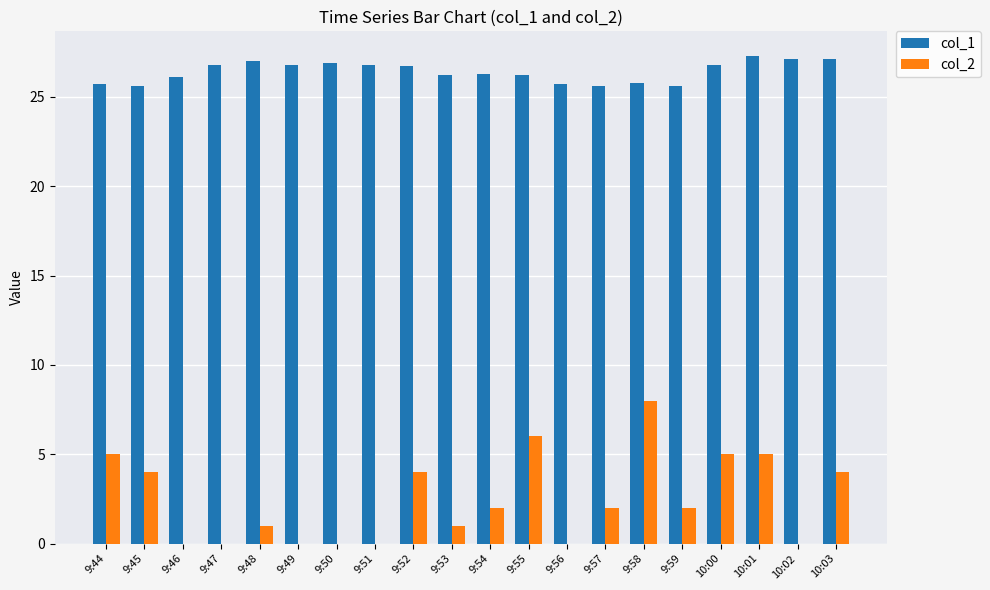

Where does the col_2 series first go above 2?

9:44